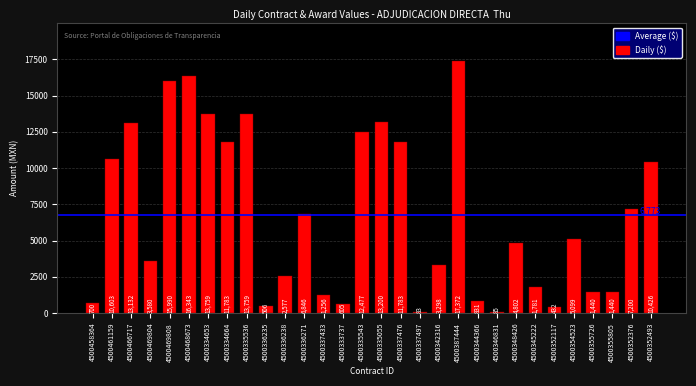

True or false: the data shows 21913.2 at 4500469808.

False